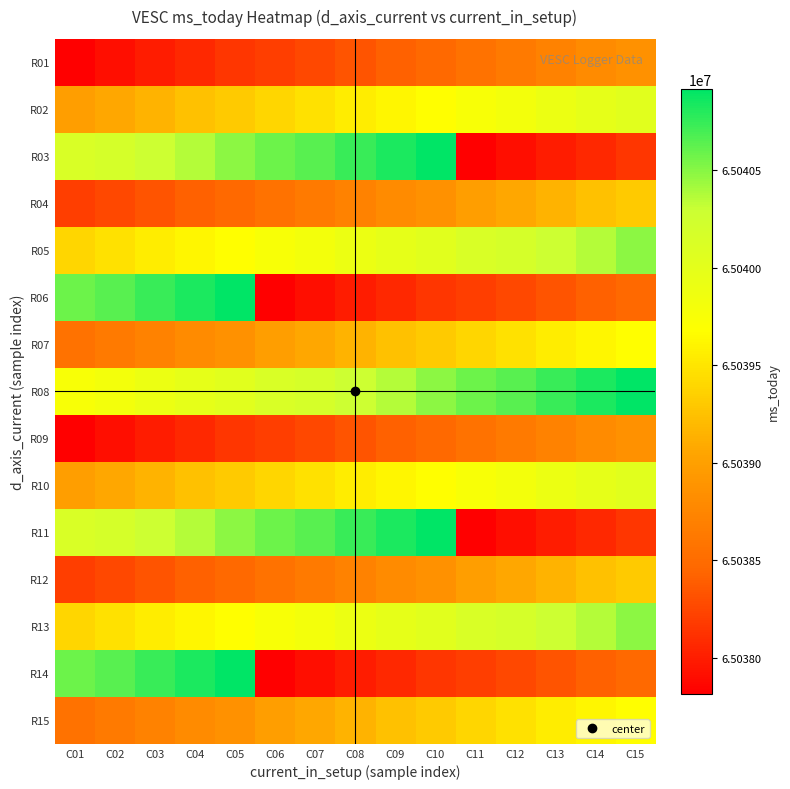

Reading left to right, what are all the values shown in this chart?

R01: C01=65037818	C02=65037903	C03=65037997	C04=65038065	C05=65038148	C06=65038202	C07=65038265	C08=65038333	C09=65038416	C10=65038479	C11=65038562	C12=65038630	C13=65038715	C14=65038799	C15=65038862
R02: C01=65038986	C02=65039073	C03=65039160	C04=65039251	C05=65039312	C06=65039401	C07=65039467	C08=65039553	C09=65039614	C10=65039679	C11=65039761	C12=65039823	C13=65039910	C14=65039973	C15=65040033
R03: C01=65040129	C02=65040181	C03=65040279	C04=65040365	C05=65040483	C06=65040579	C07=65040638	C08=65040734	C09=65040819	C10=65040915	C11=65037818	C12=65037903	C13=65037997	C14=65038065	C15=65038148
R04: C01=65038202	C02=65038265	C03=65038333	C04=65038416	C05=65038479	C06=65038562	C07=65038630	C08=65038715	C09=65038799	C10=65038862	C11=65038986	C12=65039073	C13=65039160	C14=65039251	C15=65039312
R05: C01=65039401	C02=65039467	C03=65039553	C04=65039614	C05=65039679	C06=65039761	C07=65039823	C08=65039910	C09=65039973	C10=65040033	C11=65040129	C12=65040181	C13=65040279	C14=65040365	C15=65040483
R06: C01=65040579	C02=65040638	C03=65040734	C04=65040819	C05=65040915	C06=65037818	C07=65037903	C08=65037997	C09=65038065	C10=65038148	C11=65038202	C12=65038265	C13=65038333	C14=65038416	C15=65038479
R07: C01=65038562	C02=65038630	C03=65038715	C04=65038799	C05=65038862	C06=65038986	C07=65039073	C08=65039160	C09=65039251	C10=65039312	C11=65039401	C12=65039467	C13=65039553	C14=65039614	C15=65039679
R08: C01=65039761	C02=65039823	C03=65039910	C04=65039973	C05=65040033	C06=65040129	C07=65040181	C08=65040279	C09=65040365	C10=65040483	C11=65040579	C12=65040638	C13=65040734	C14=65040819	C15=65040915
R09: C01=65037818	C02=65037903	C03=65037997	C04=65038065	C05=65038148	C06=65038202	C07=65038265	C08=65038333	C09=65038416	C10=65038479	C11=65038562	C12=65038630	C13=65038715	C14=65038799	C15=65038862
R10: C01=65038986	C02=65039073	C03=65039160	C04=65039251	C05=65039312	C06=65039401	C07=65039467	C08=65039553	C09=65039614	C10=65039679	C11=65039761	C12=65039823	C13=65039910	C14=65039973	C15=65040033
R11: C01=65040129	C02=65040181	C03=65040279	C04=65040365	C05=65040483	C06=65040579	C07=65040638	C08=65040734	C09=65040819	C10=65040915	C11=65037818	C12=65037903	C13=65037997	C14=65038065	C15=65038148
R12: C01=65038202	C02=65038265	C03=65038333	C04=65038416	C05=65038479	C06=65038562	C07=65038630	C08=65038715	C09=65038799	C10=65038862	C11=65038986	C12=65039073	C13=65039160	C14=65039251	C15=65039312
R13: C01=65039401	C02=65039467	C03=65039553	C04=65039614	C05=65039679	C06=65039761	C07=65039823	C08=65039910	C09=65039973	C10=65040033	C11=65040129	C12=65040181	C13=65040279	C14=65040365	C15=65040483
R14: C01=65040579	C02=65040638	C03=65040734	C04=65040819	C05=65040915	C06=65037818	C07=65037903	C08=65037997	C09=65038065	C10=65038148	C11=65038202	C12=65038265	C13=65038333	C14=65038416	C15=65038479
R15: C01=65038562	C02=65038630	C03=65038715	C04=65038799	C05=65038862	C06=65038986	C07=65039073	C08=65039160	C09=65039251	C10=65039312	C11=65039401	C12=65039467	C13=65039553	C14=65039614	C15=65039679